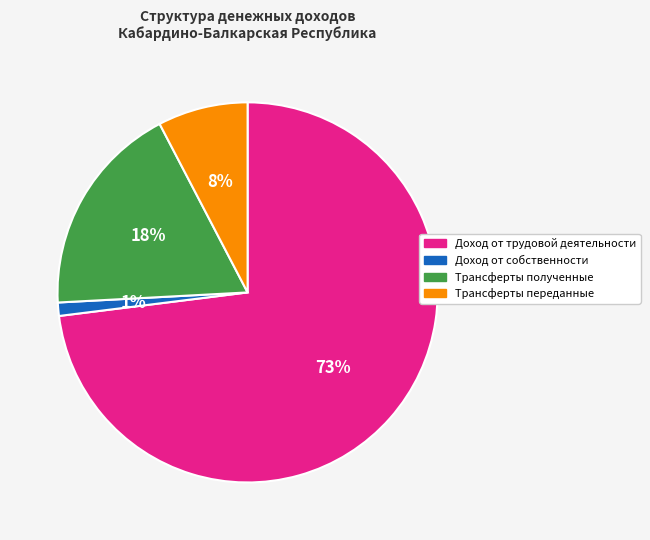

To the nearest percent, what is the combined percentage of Трансферты переданные and Доход от собственности?

9%